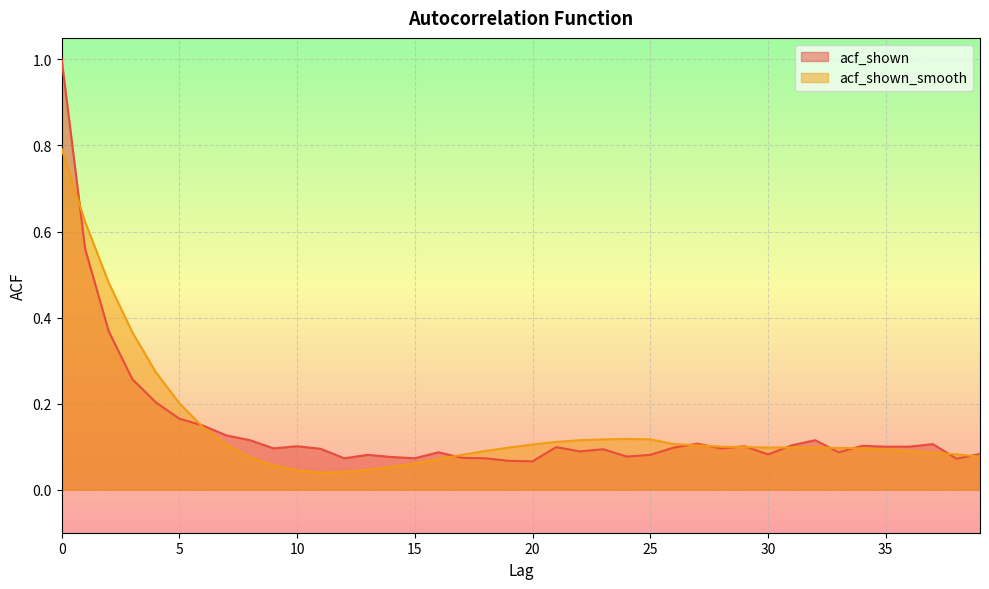

What is the greatest value displayed?

1.0